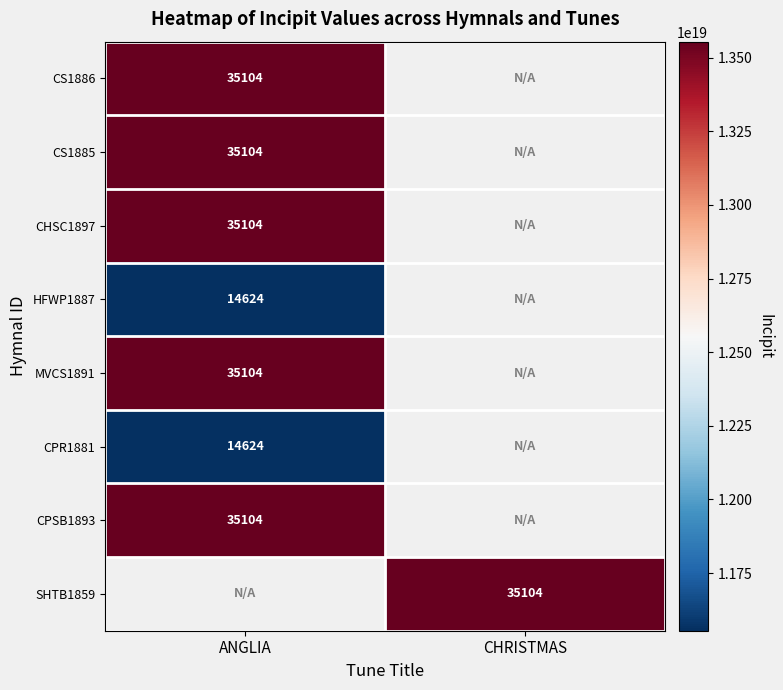

True or false: CPR1881 has a value of 14624 at ANGLIA.

True